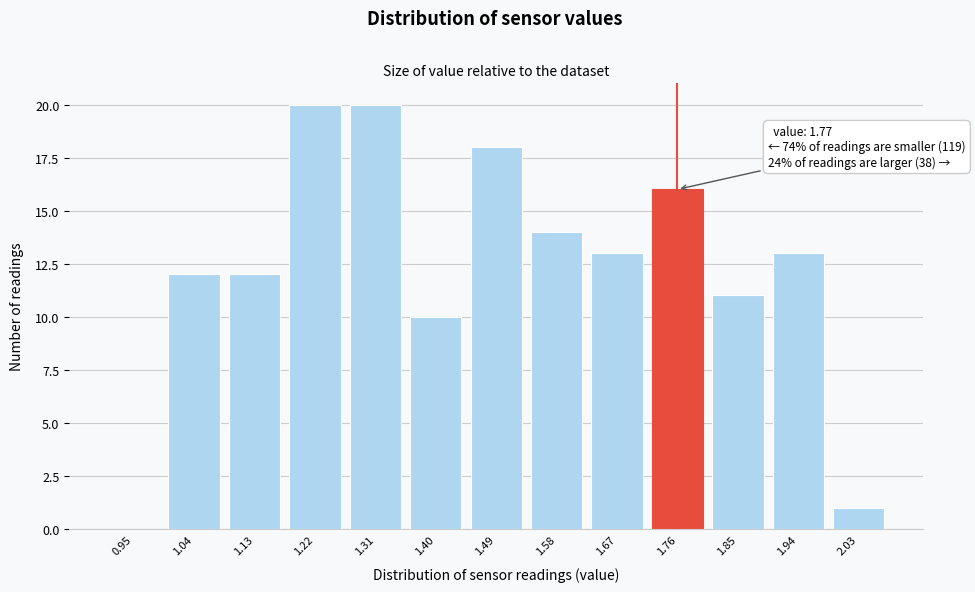

Reading right to left, what are all the values shown in this chart?

2.03=1	1.94=13	1.85=11	1.76=16	1.67=13	1.58=14	1.49=18	1.40=10	1.31=20	1.22=20	1.13=12	1.04=12	0.95=0